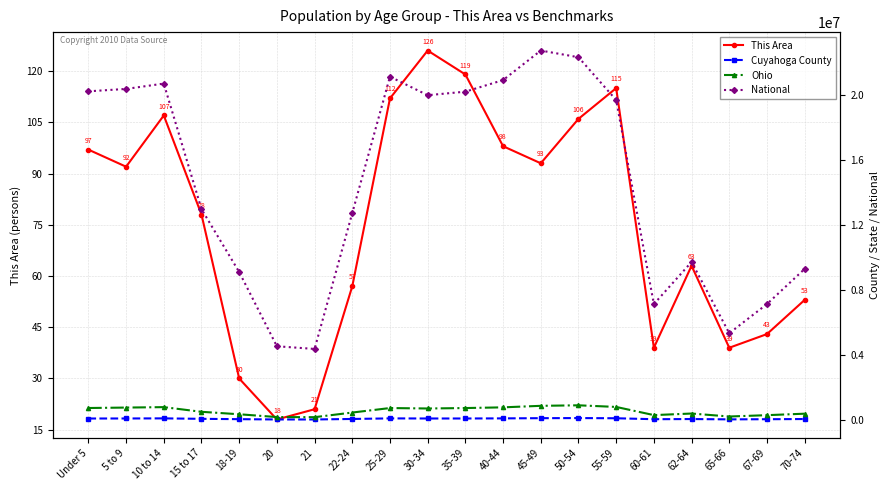

True or false: This Area has more than 0 interior local peaks.

True